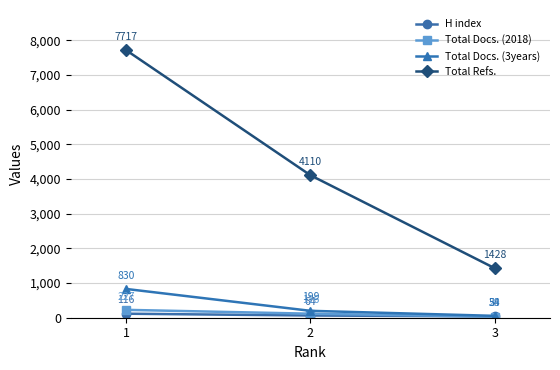

Which series has the largest total across all categories?

Total Refs.